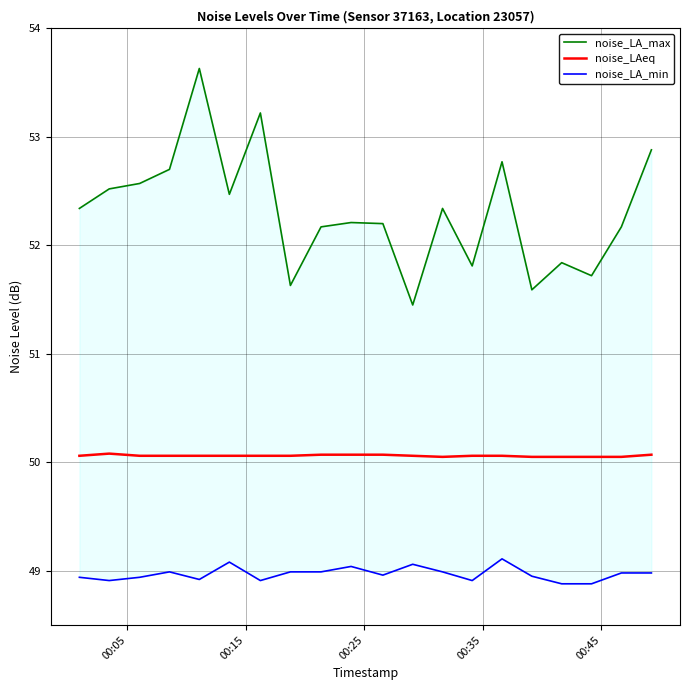

What is the maximum value for noise_LA_min?

49.1